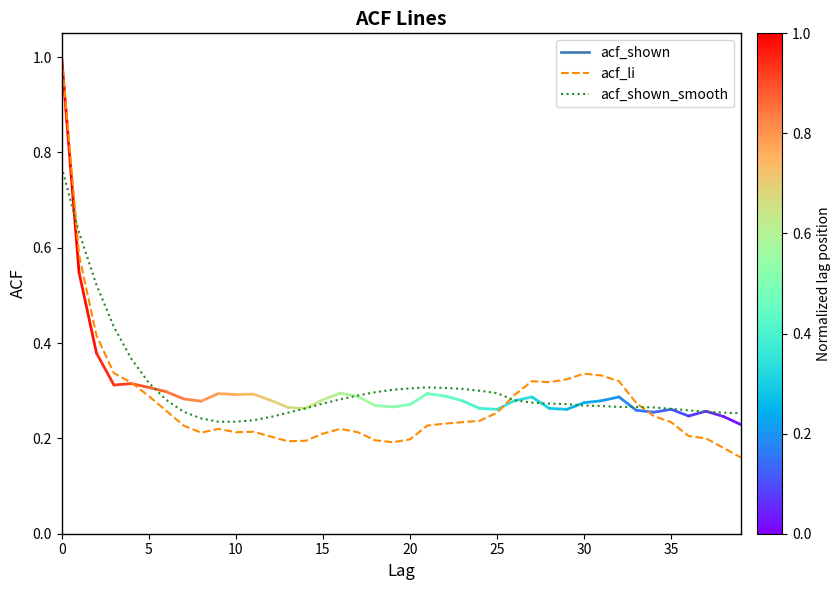

Which series has the largest range (max minus min)?

acf_li